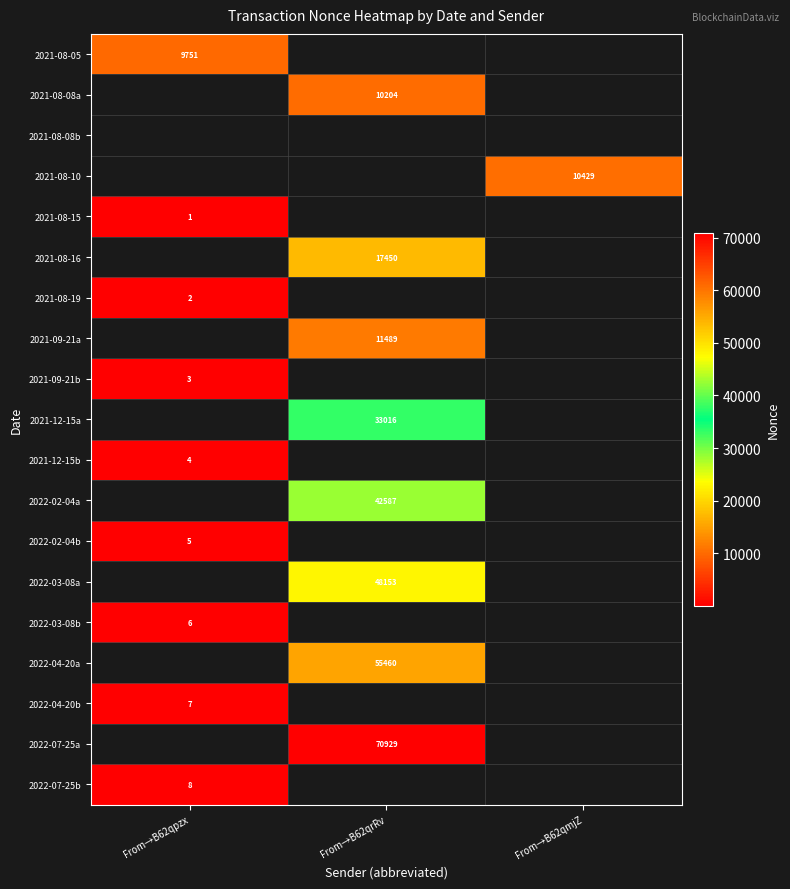

Between From→B62qrRv and From→B62qmjZ, which is larger?

From→B62qmjZ